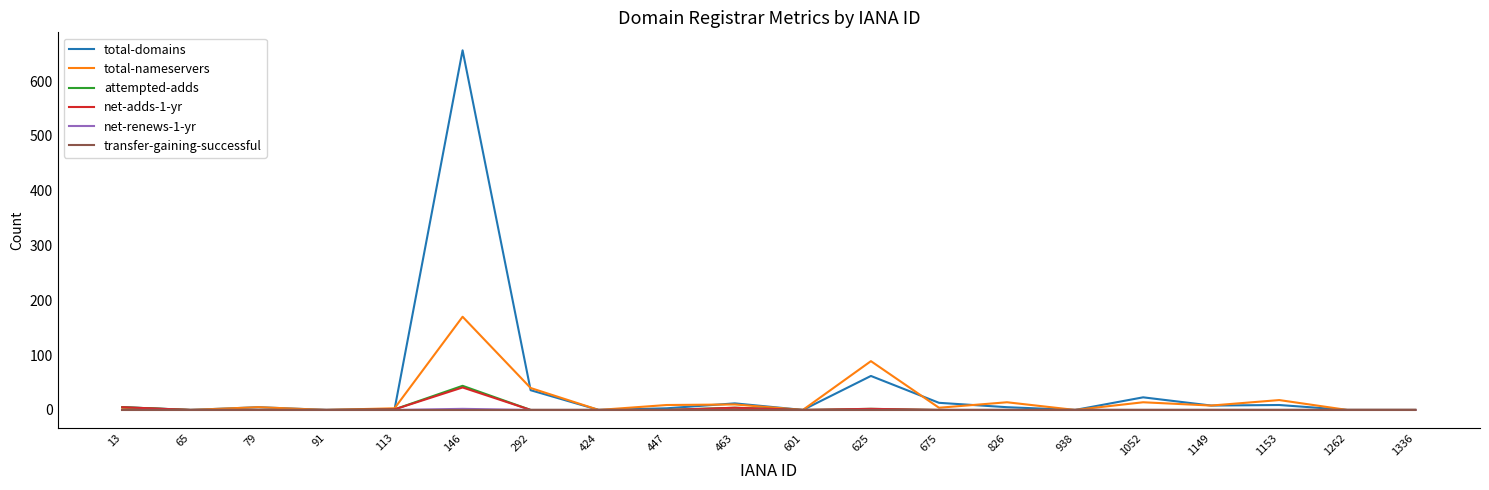

The total-domains series shows 0 at 424. True or false?

True